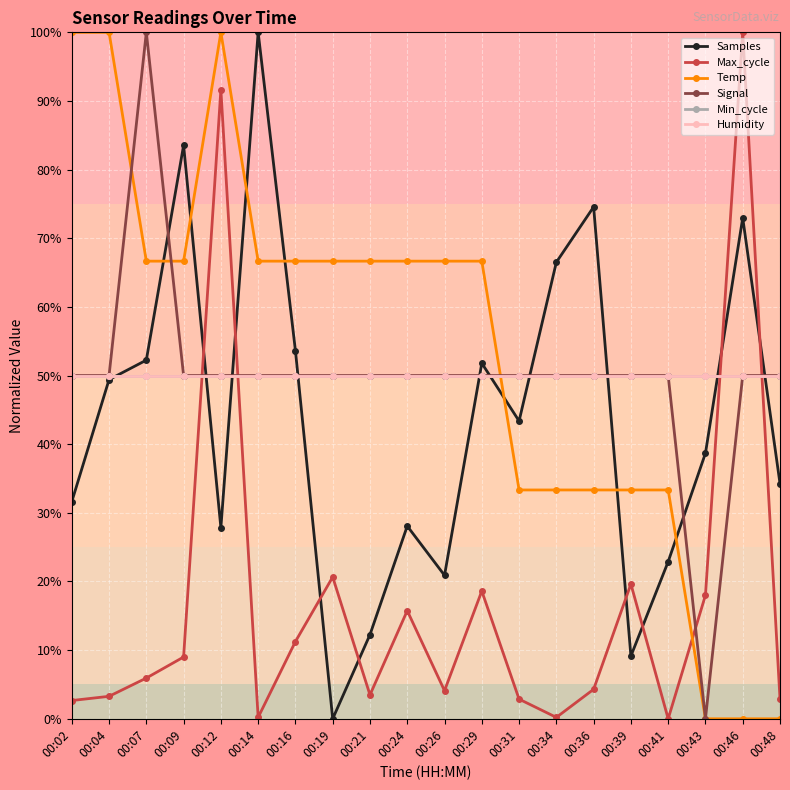

What is the value of the Min_cycle point at the 13th from the left?

50.0